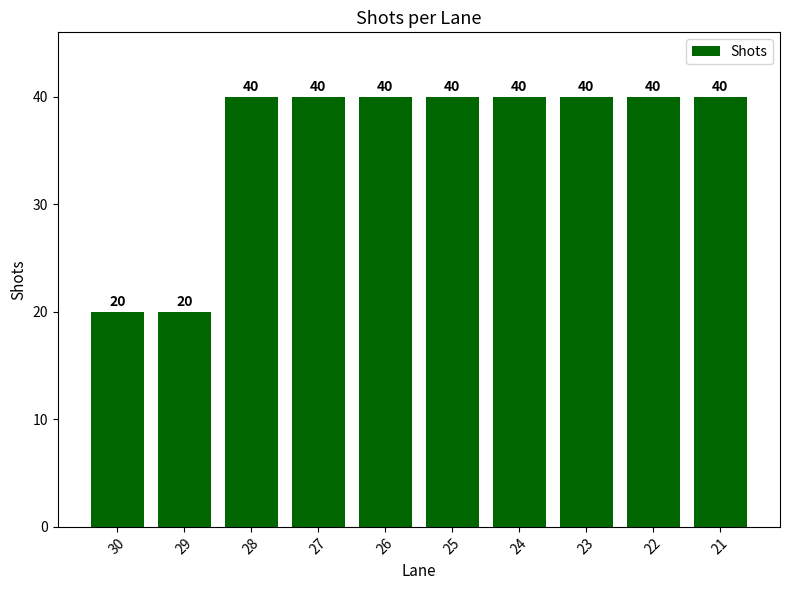

What is the value of the 4th bar from the left?

40